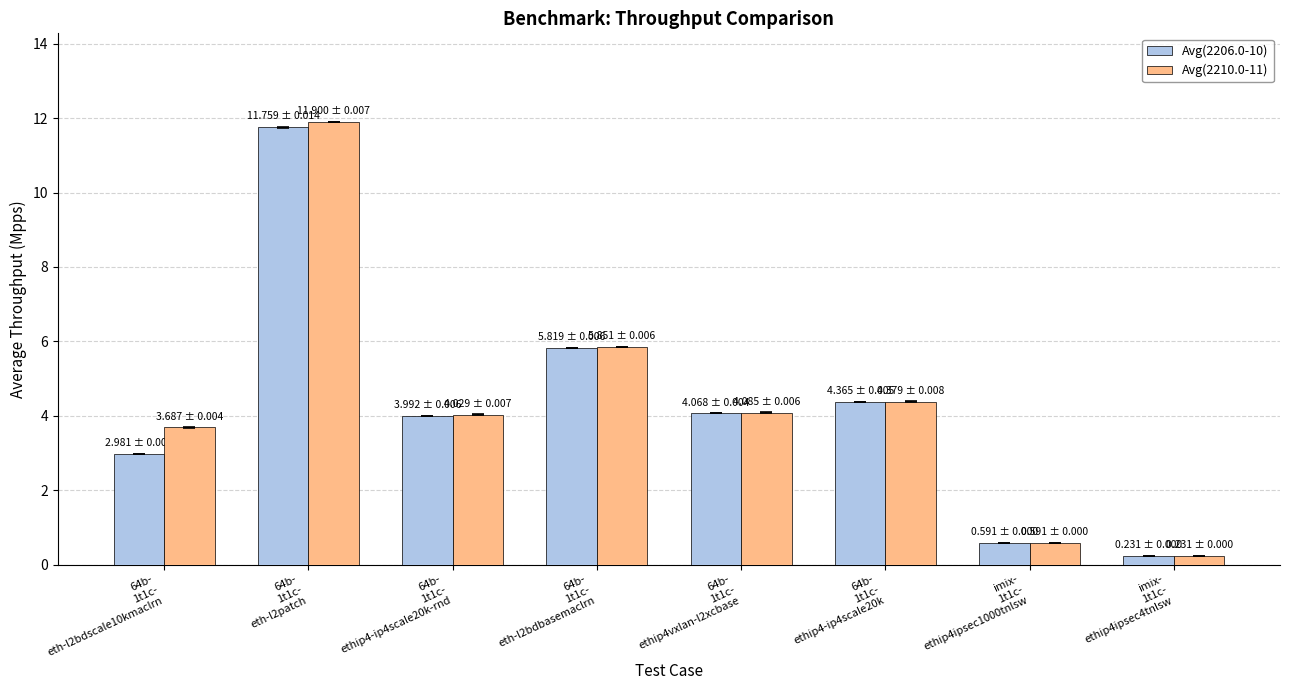

What is the maximum value for Avg(2206.0-10)?

11.8